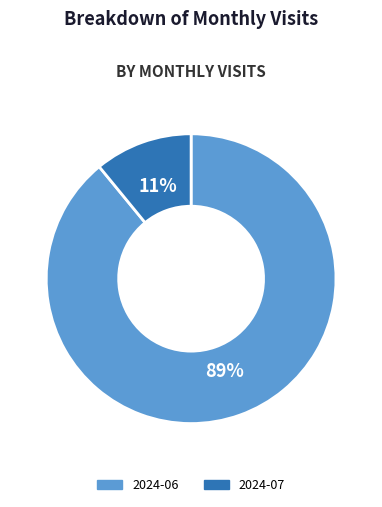

Which category accounts for the majority?

2024-06